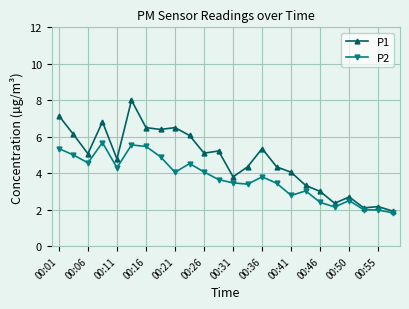

Which series has the widest spread of values?

P1